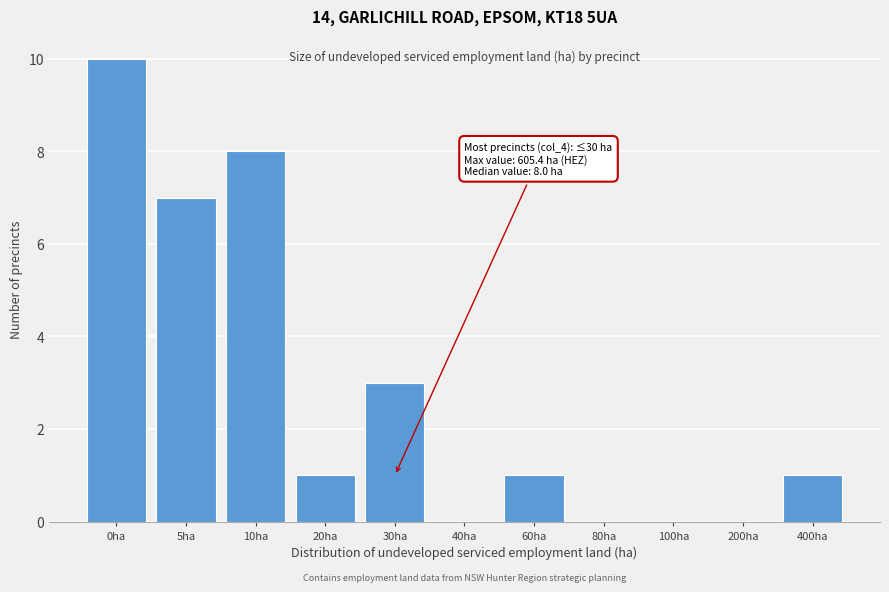

Reading left to right, transcribe all the data shown in this chart.

0ha=10	5ha=7	10ha=8	20ha=1	30ha=3	40ha=0	60ha=1	80ha=0	100ha=0	200ha=0	400ha=1